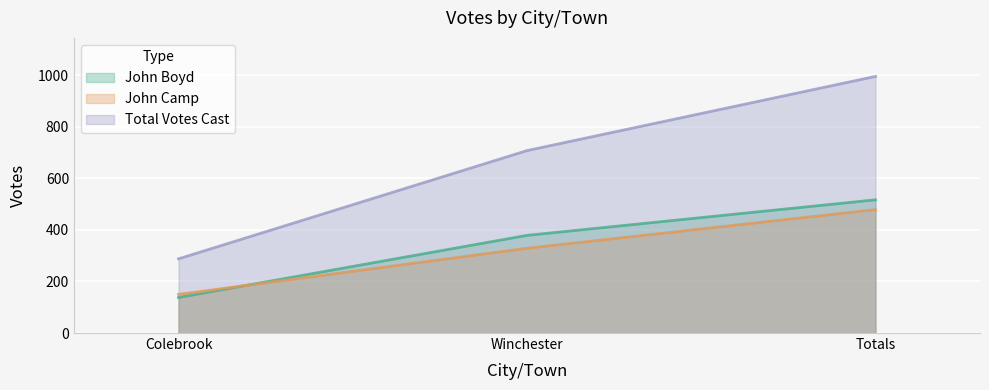

What is the minimum value shown in the chart?

138